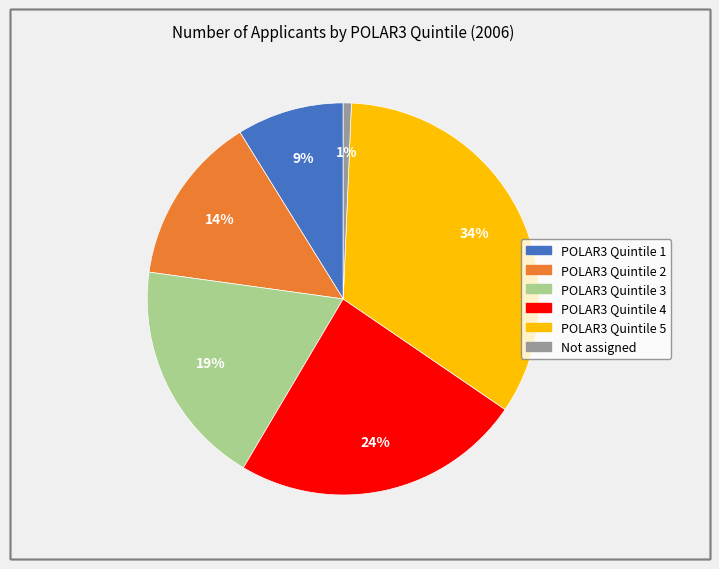

Approximately how many times larger is the value at POLAR3 Quintile 3 compared to POLAR3 Quintile 5?

0.6